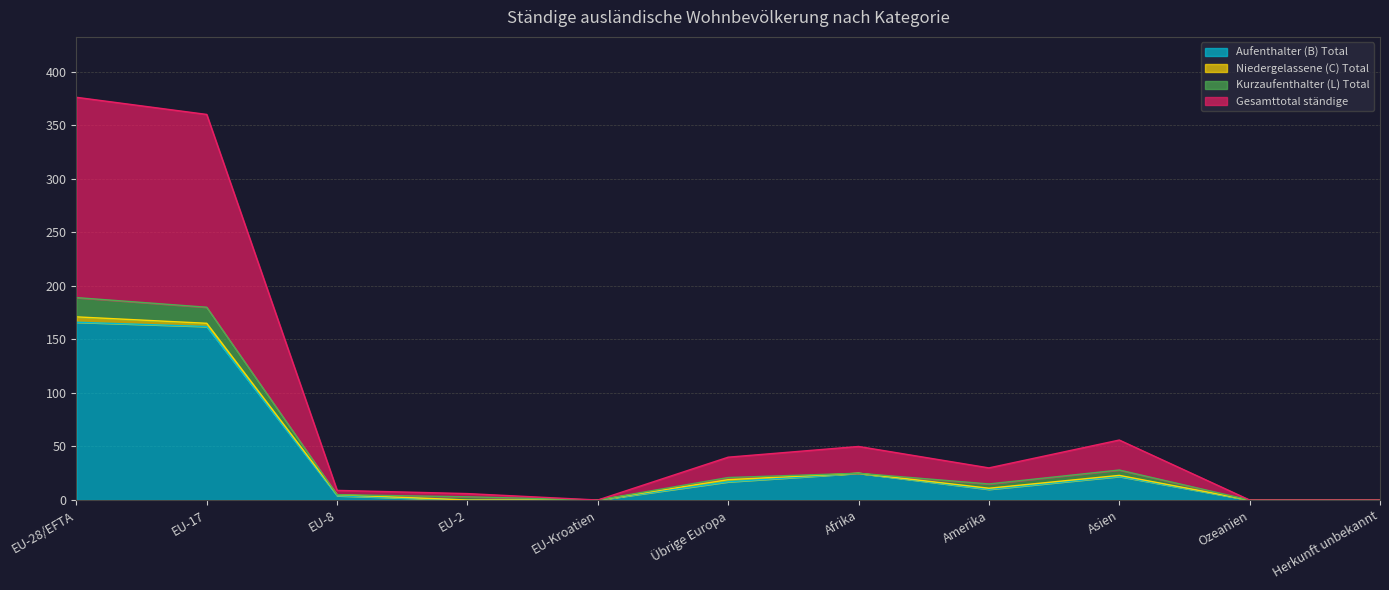

The Gesamttotal ständige series shows -207 at EU-Kroatien. True or false?

False